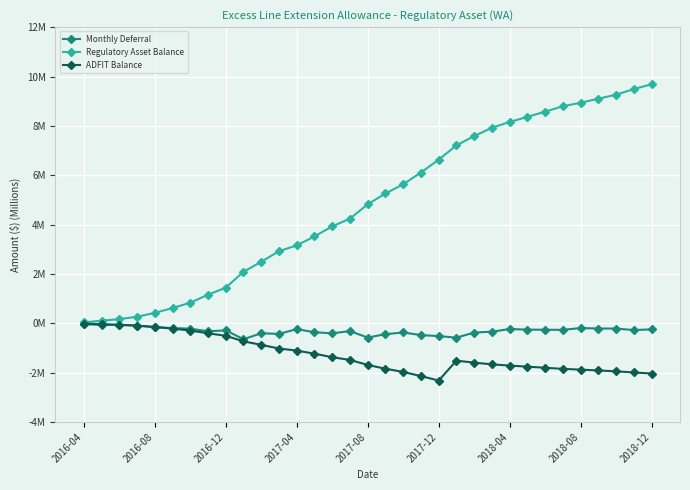

Does the chart have visible grid lines?

Yes